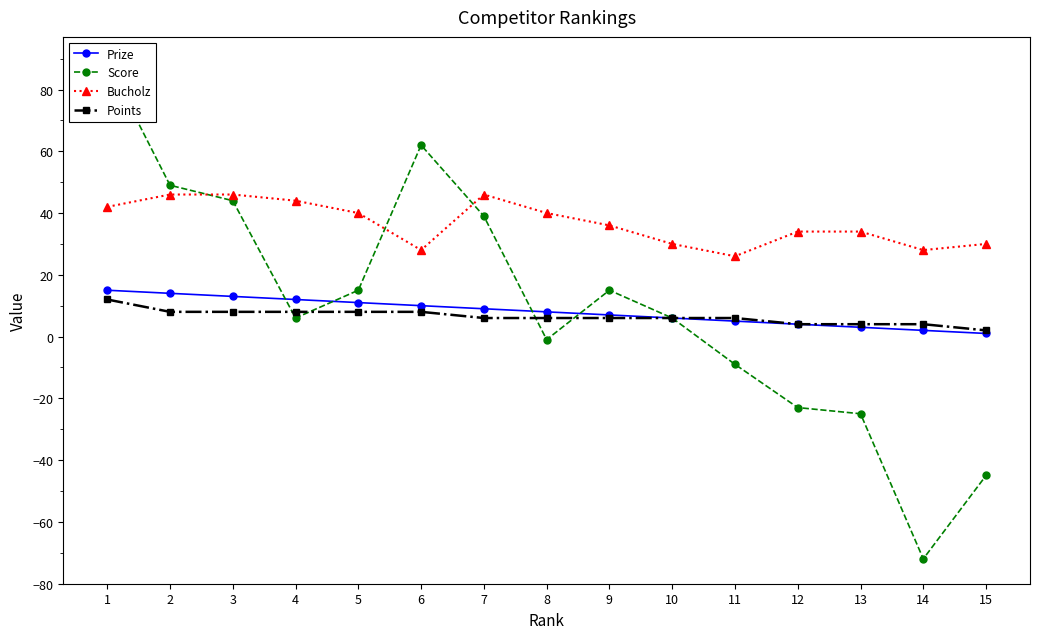

Does the chart display data point markers on the line(s)?

Yes